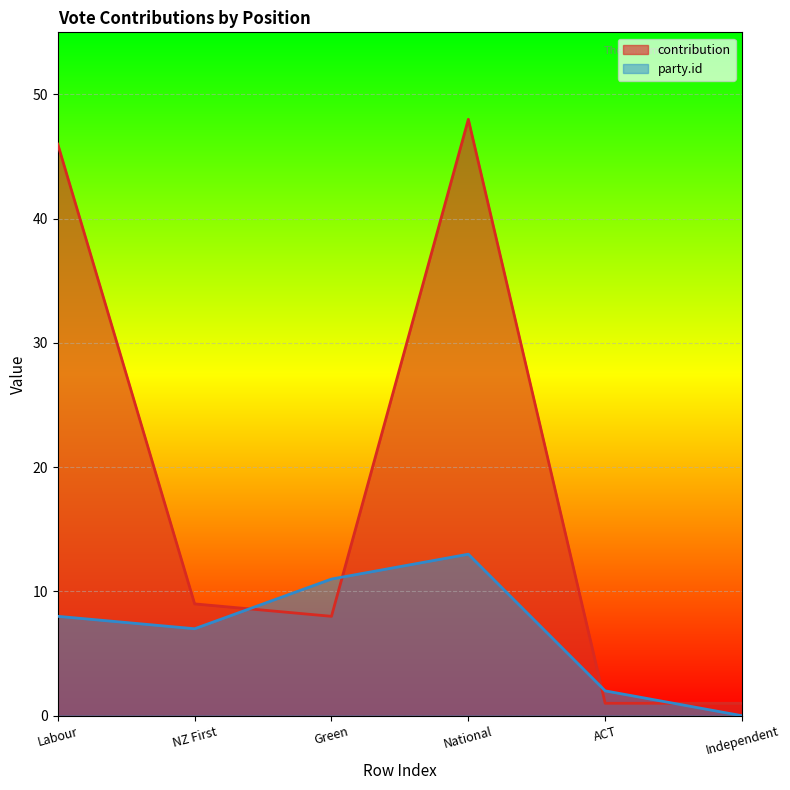

What is the average value of the party_id series?

7